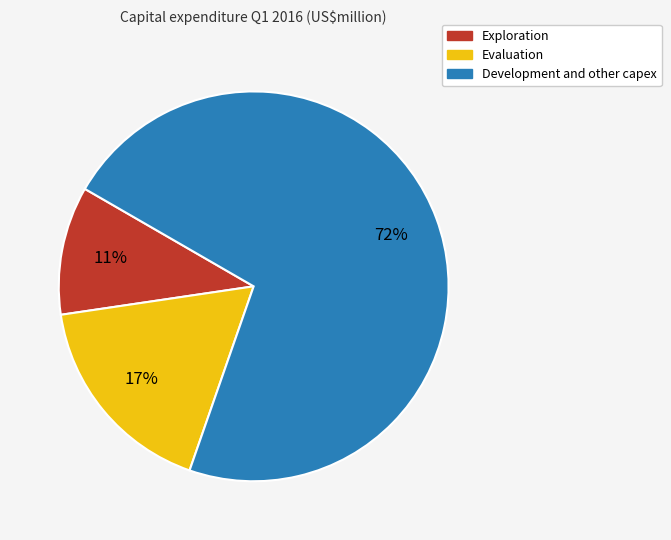

What is the smallest slice in the pie chart?

Exploration